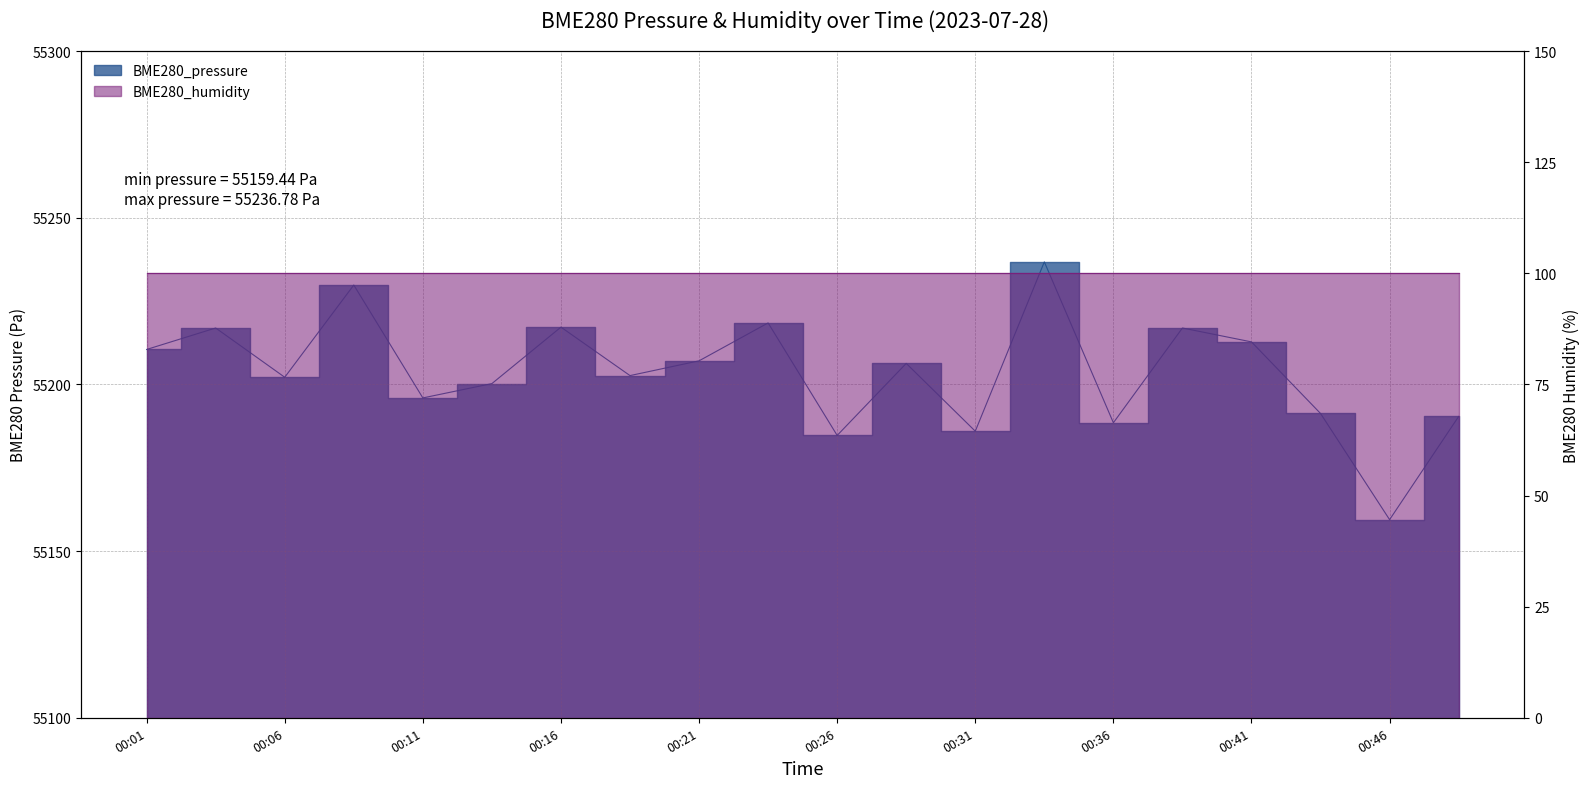

What is the value of the 9th point from the left?

55207.1